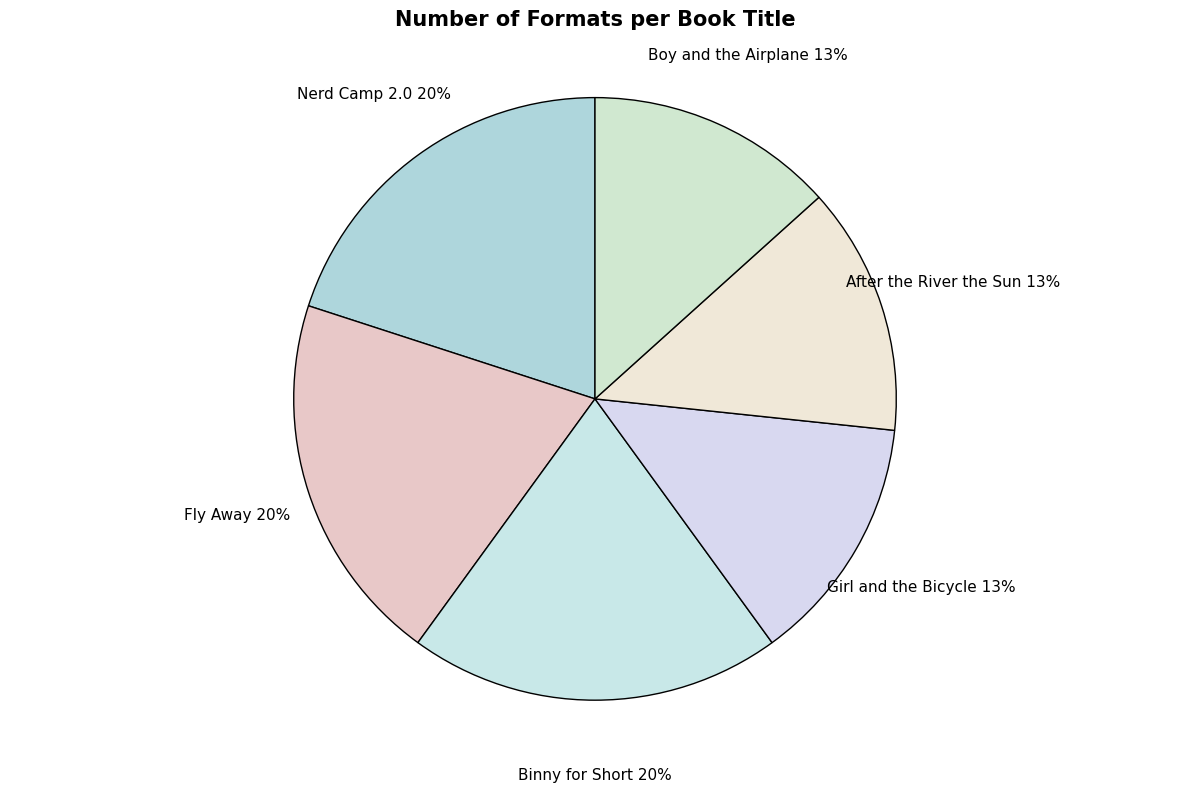

To the nearest percent, what portion does Fly Away represent?

20%